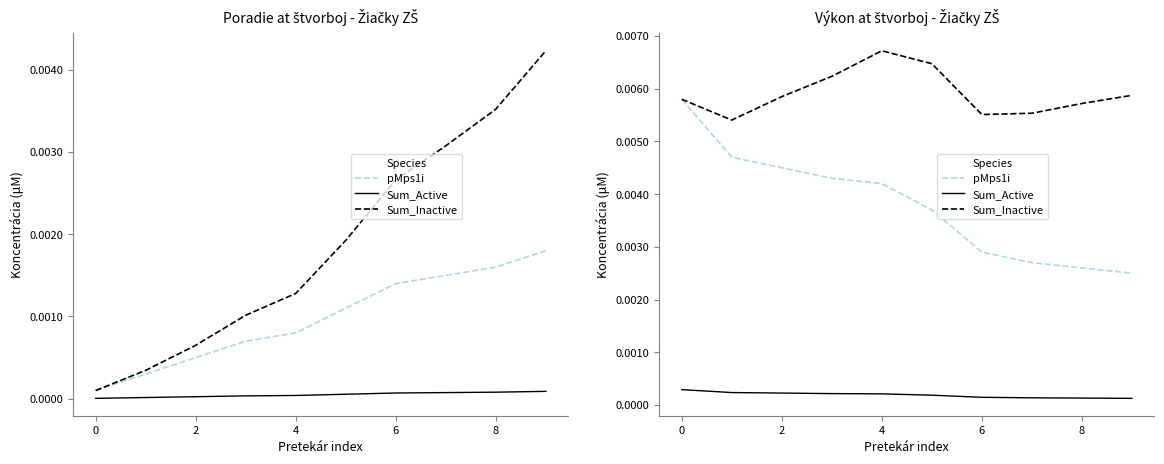

The value of Sum_Inactive at 0 is 0.0. True or false?

False